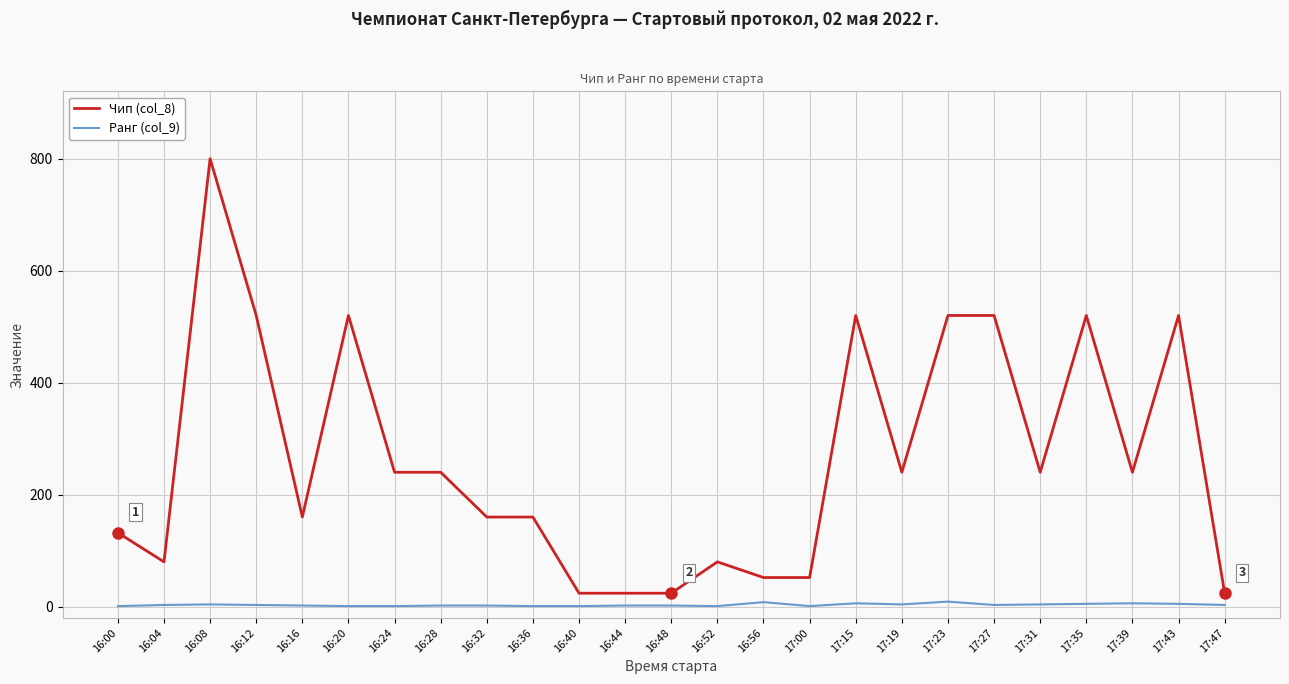

Rank the series at 17:39 from highest to lowest value.

Чип (col_8), Ранг (col_9)